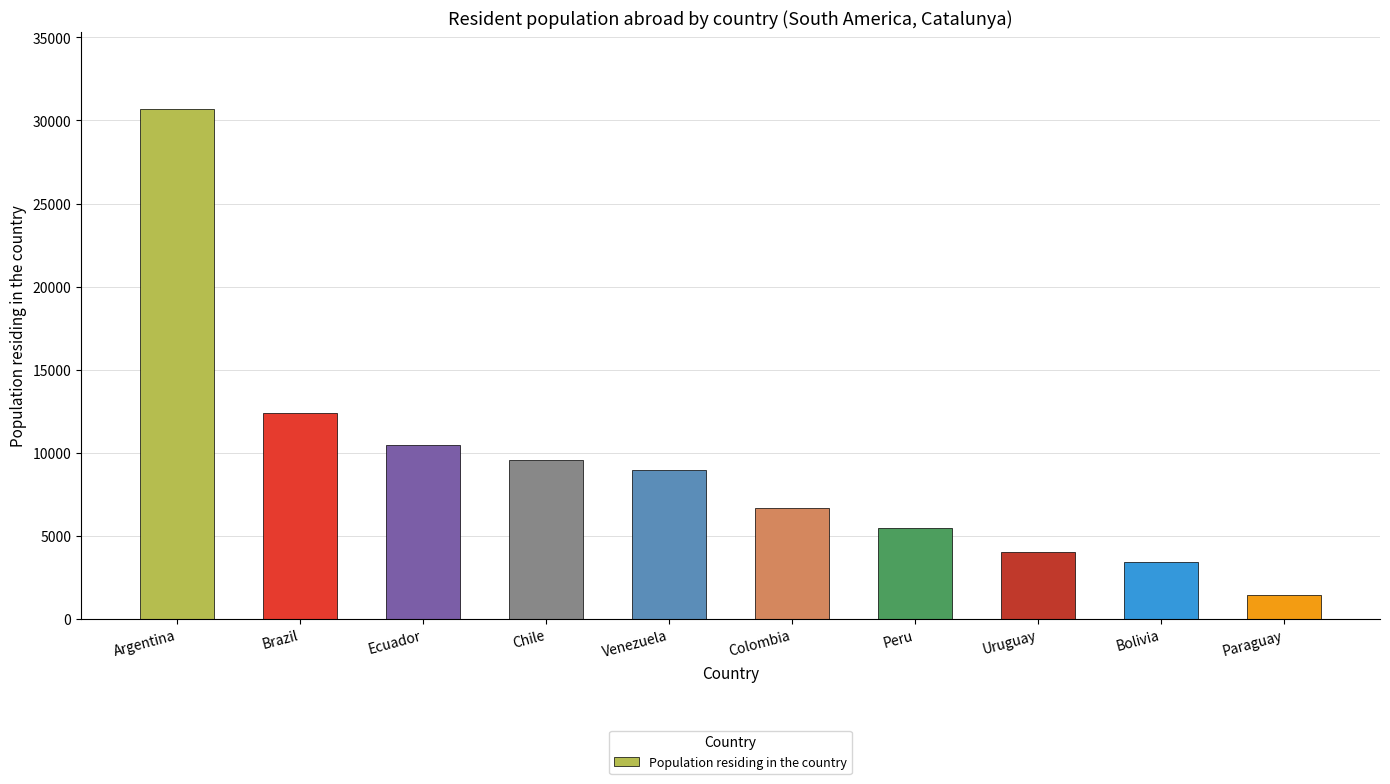

What is the value of the 9th bar from the left?

3439